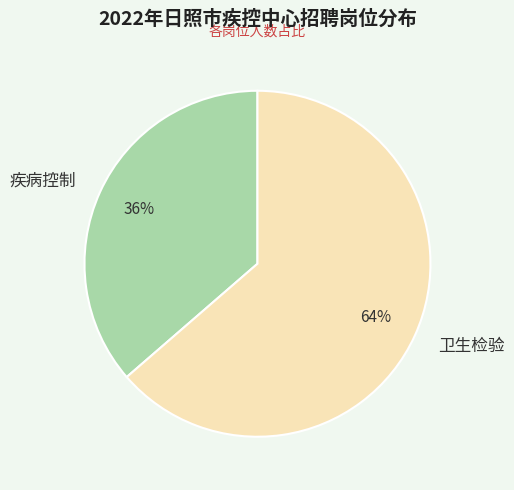

To the nearest percent, what is the combined percentage of 卫生检验 and 疾病控制?

100%